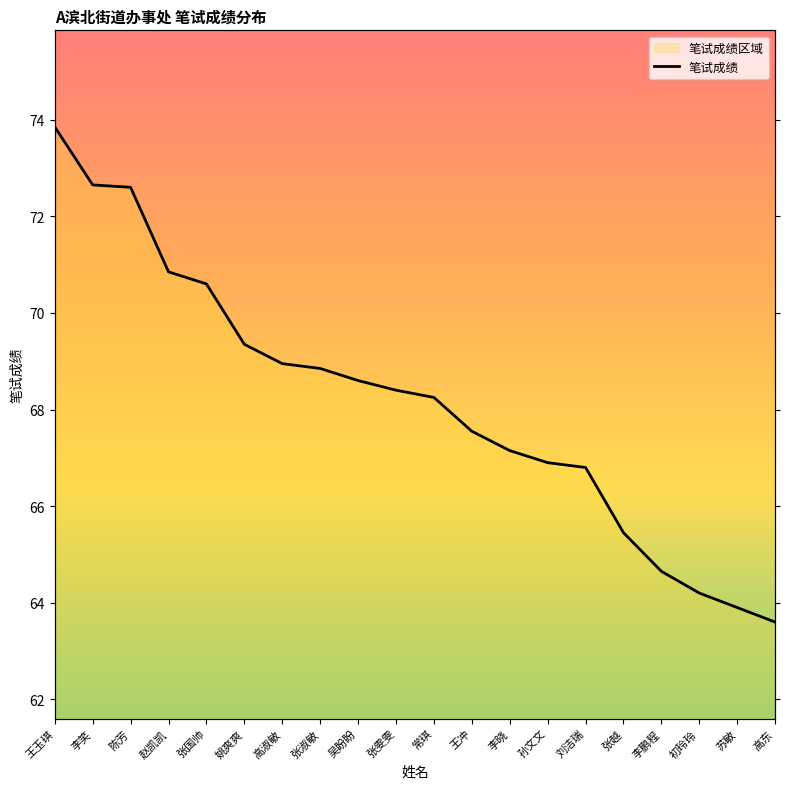

What is the maximum value shown in the chart?

73.8